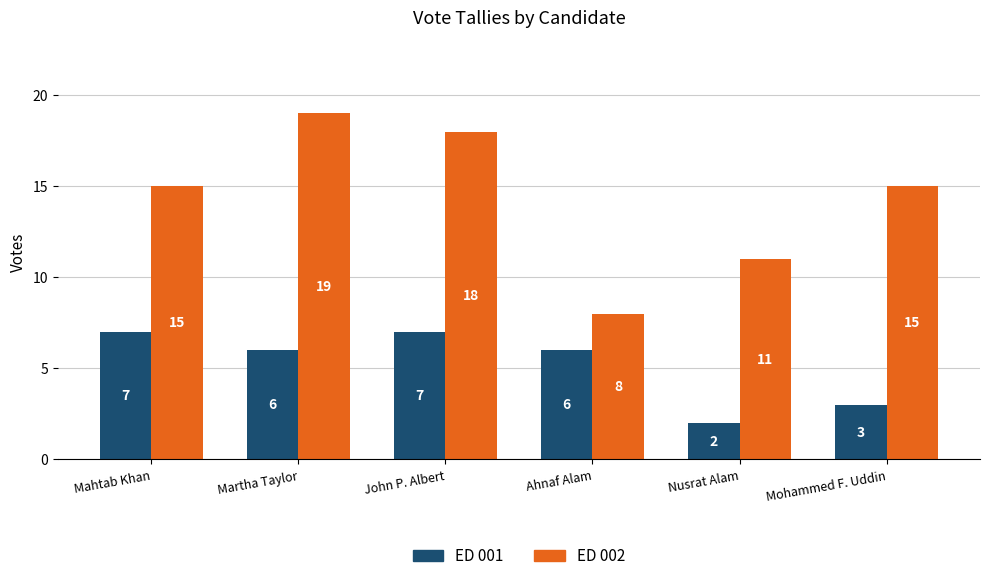

The ED 001 series shows 1 at Ahnaf Alam. True or false?

False